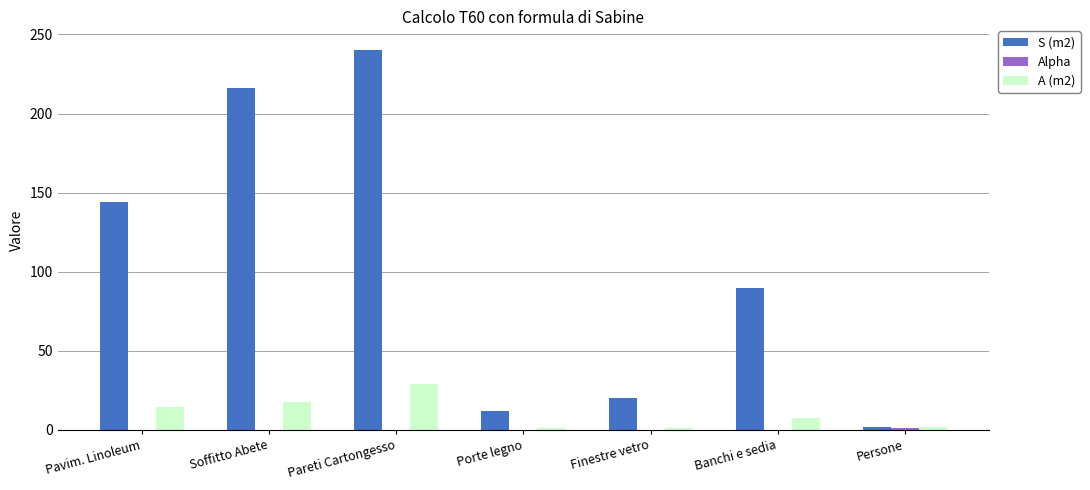

At which category is the sum across all series the highest?

Pareti Cartongesso